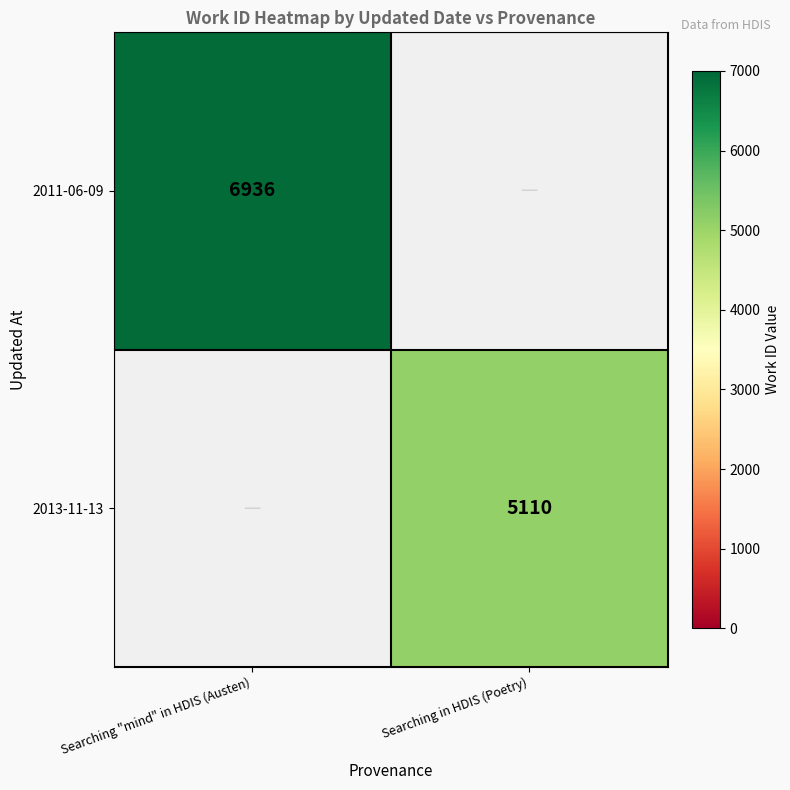

The value of 2011-06-09 at Searching "mind" in HDIS (Austen) is 6936. True or false?

True